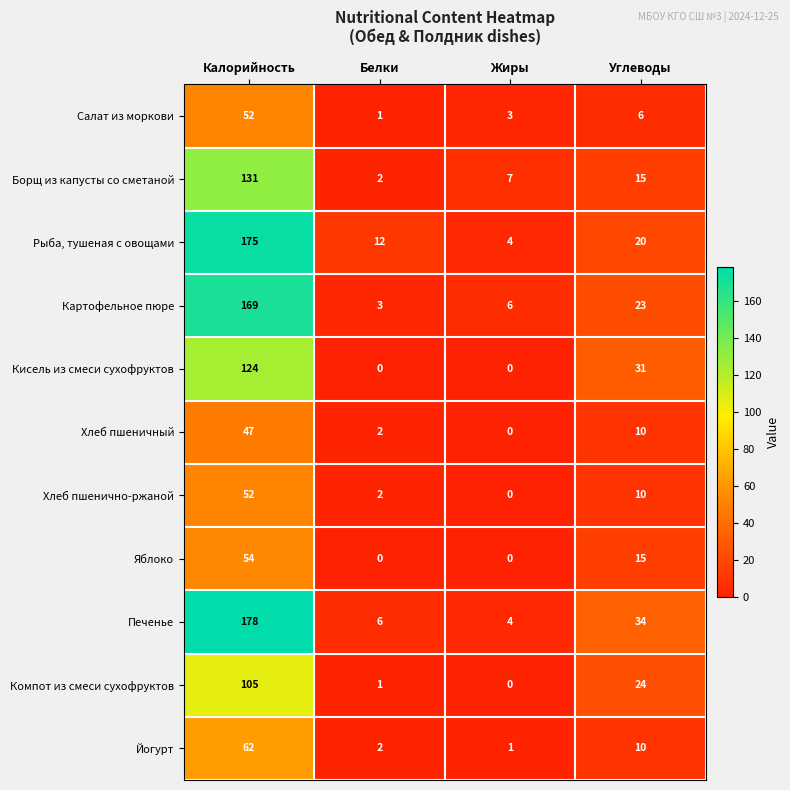

What is the maximum value shown in the chart?

178